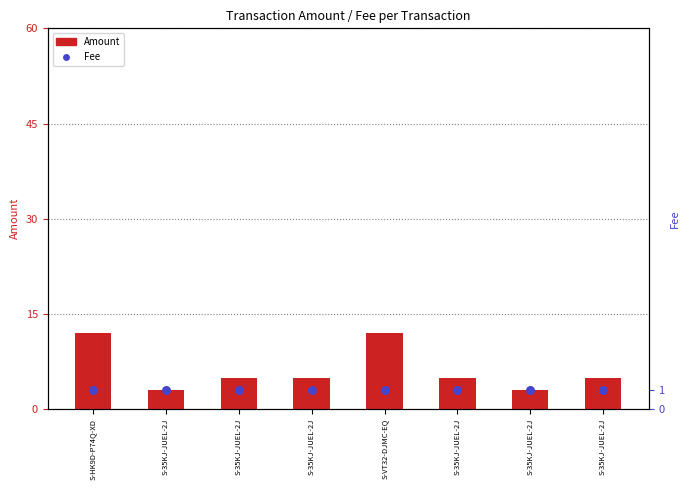

What are all the series names shown in the legend?

Amount, Fee